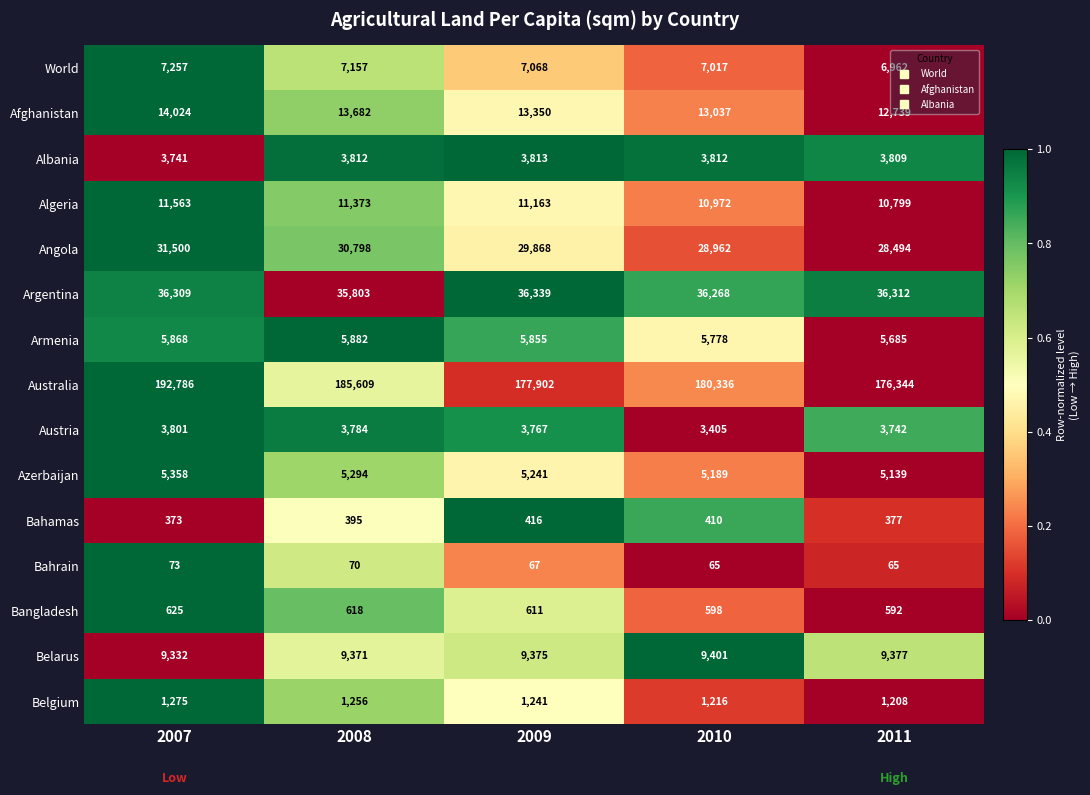

Which label corresponds to the largest value in the chart?

2007